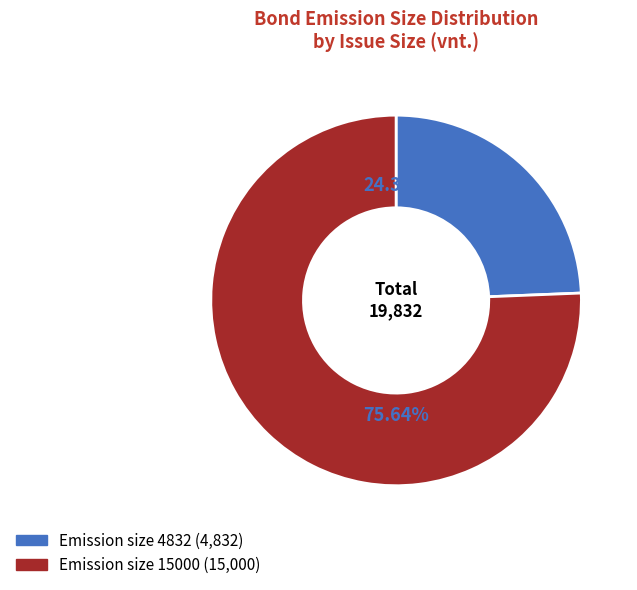

Is there any slice that represents more than half of the pie?

Yes